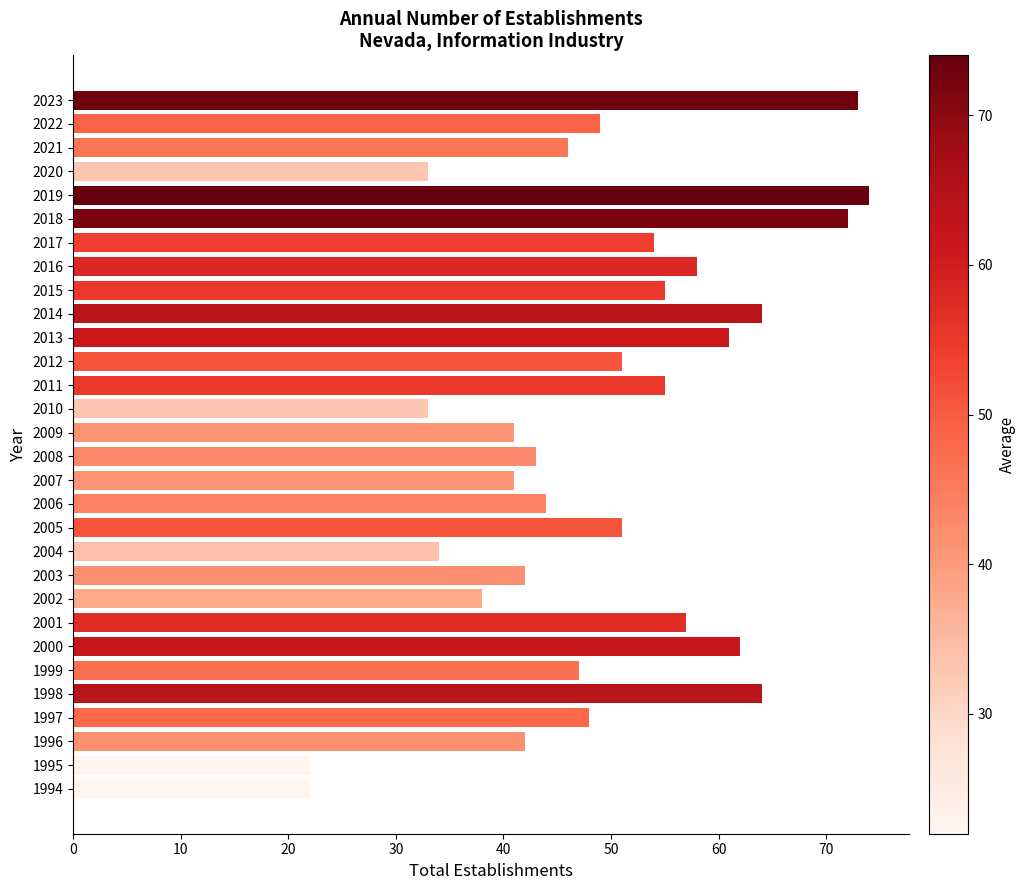

What is the change in value from 1995 to 2000?

+40